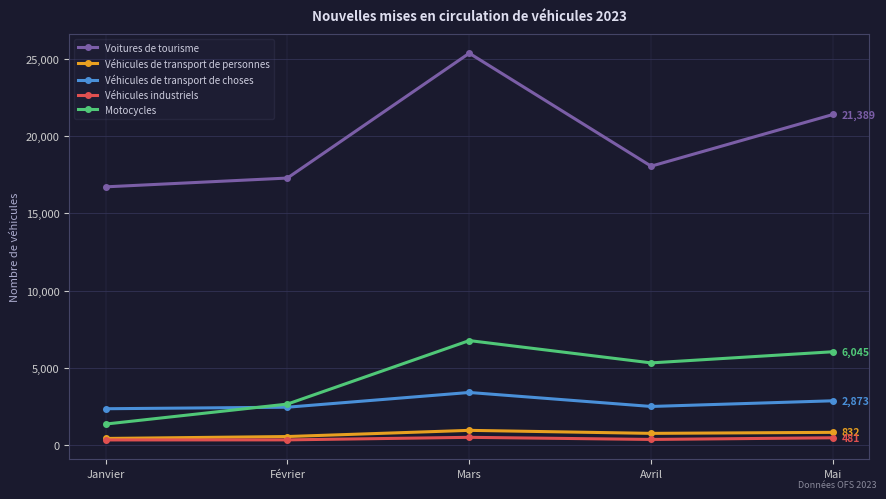

What is the label of the 4th point from the left?

Avril